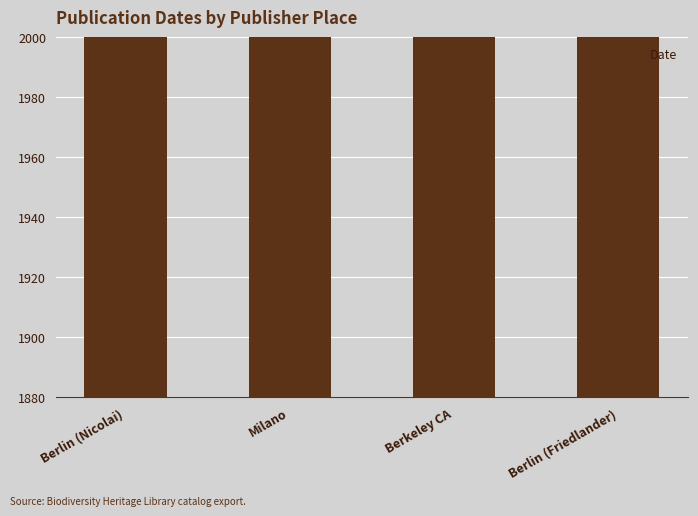

How many bars are there in total?

4